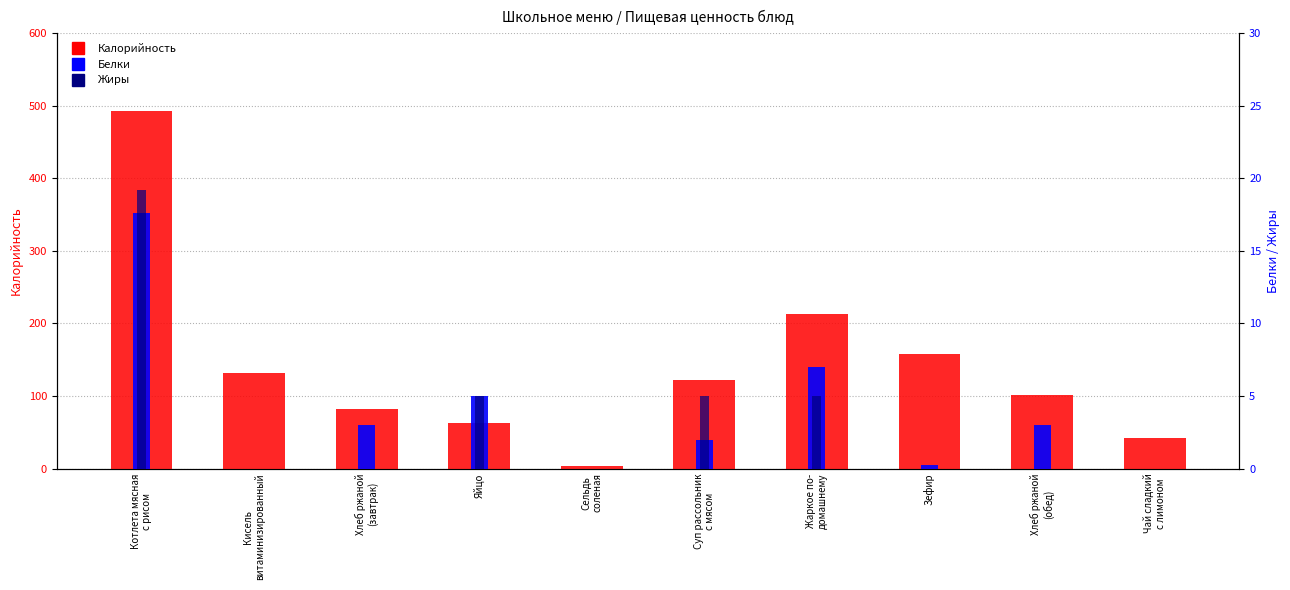

Is it true that Белки equals 29.4 at Котлета мясная
с рисом?

False